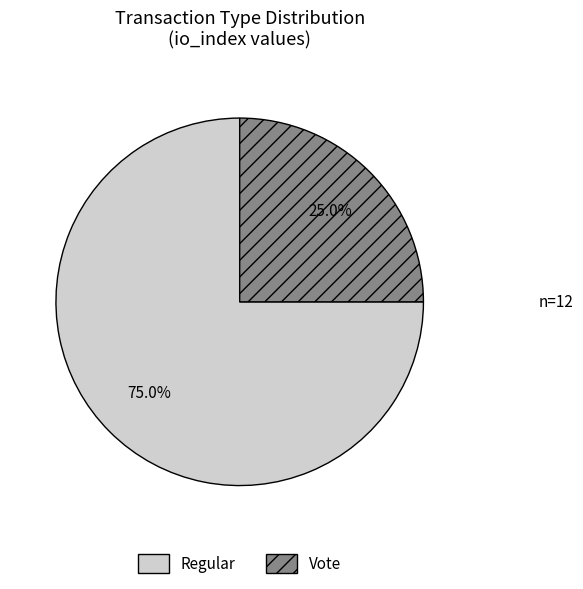

To the nearest percent, what is the difference between the Vote and Regular slice percentages?

50%